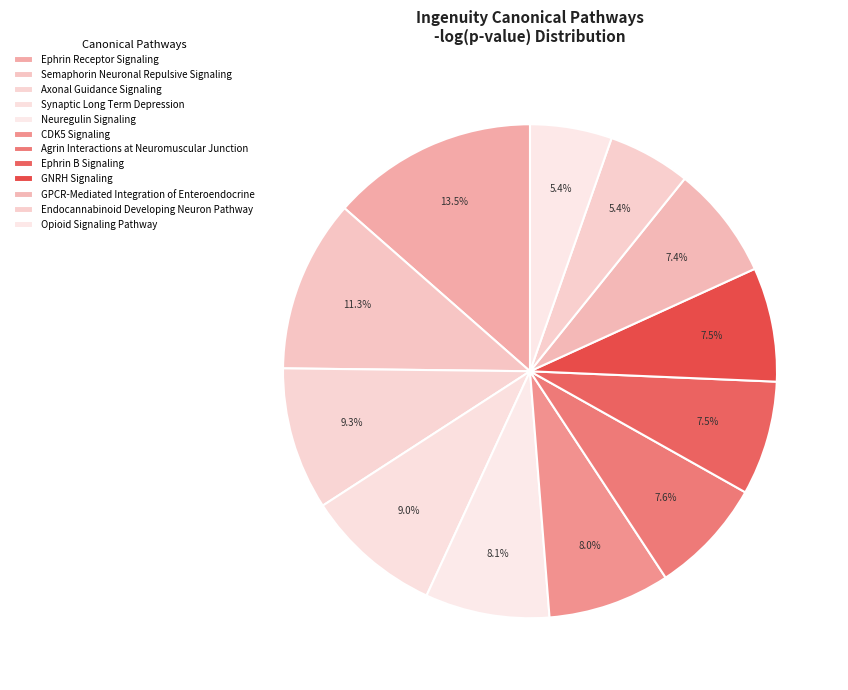

How many segments does this pie chart have?

12